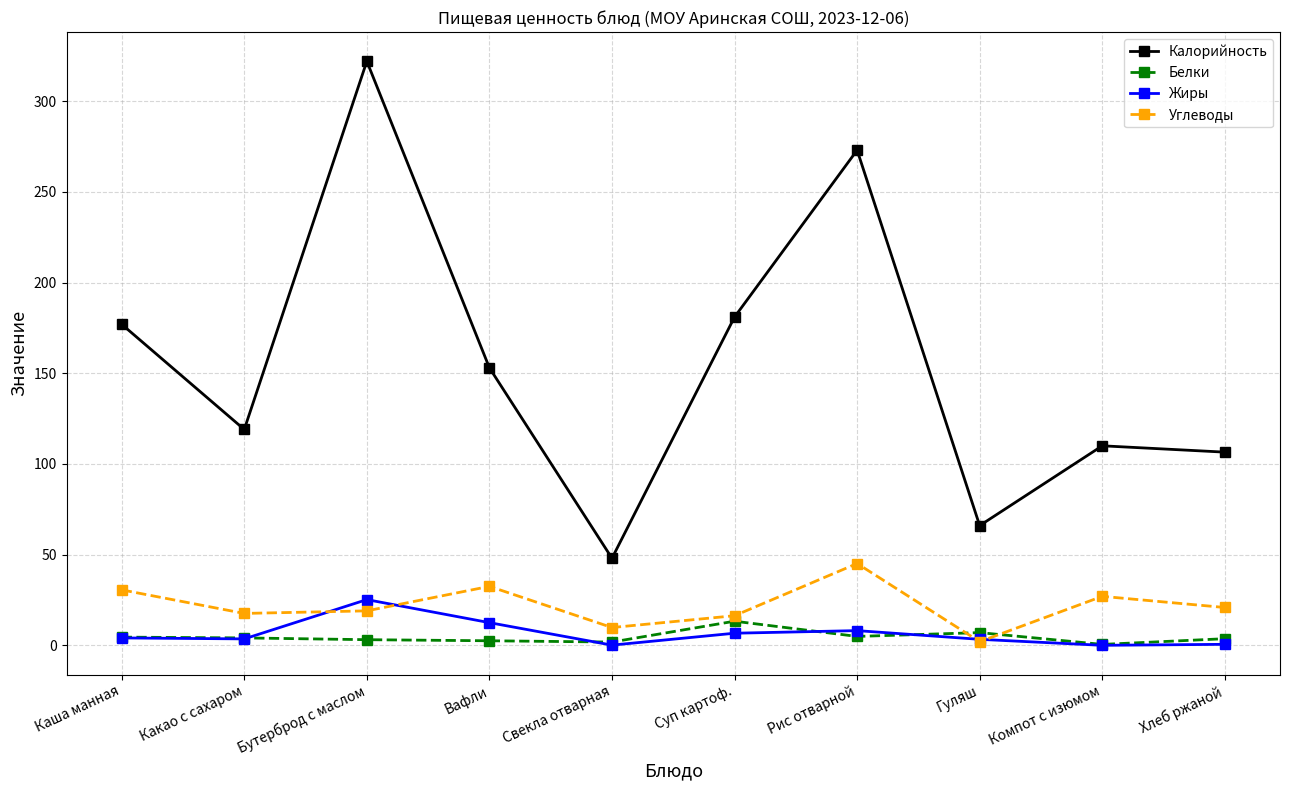

Which category has the highest value in the Жиры series?

Бутерброд с маслом